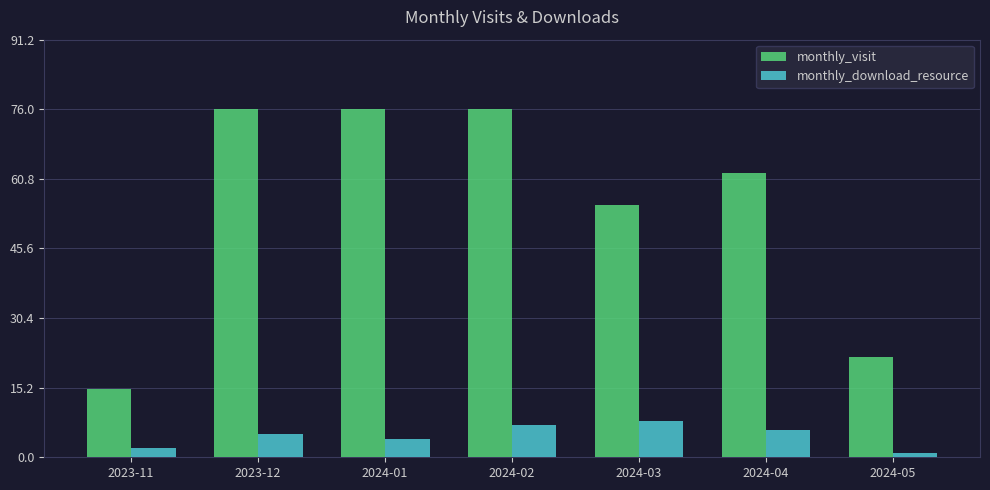

Which series has the largest range (max minus min)?

monthly_visit